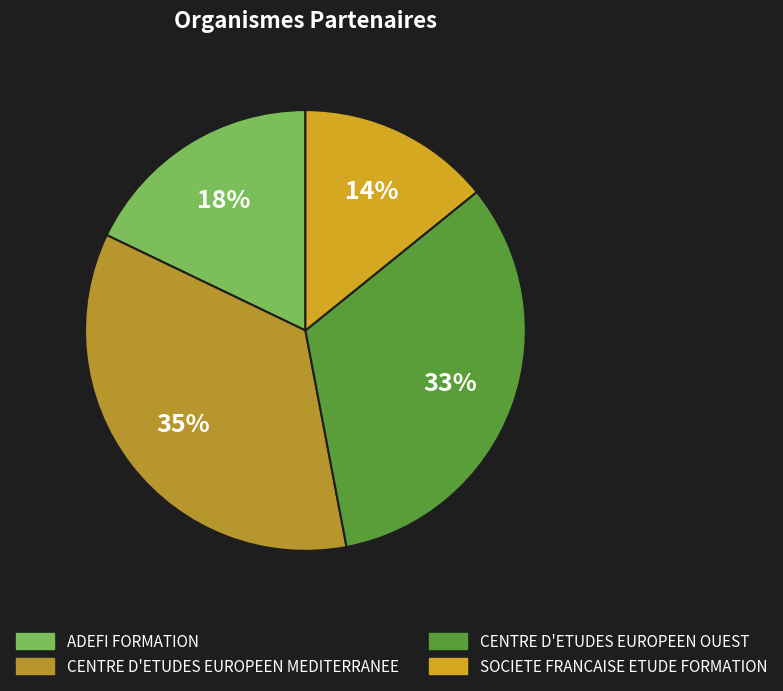

Combined, do SOCIETE FRANCAISE ETUDE FORMATION and CENTRE D'ETUDES EUROPEEN MEDITERRANEE account for over 50%?

No